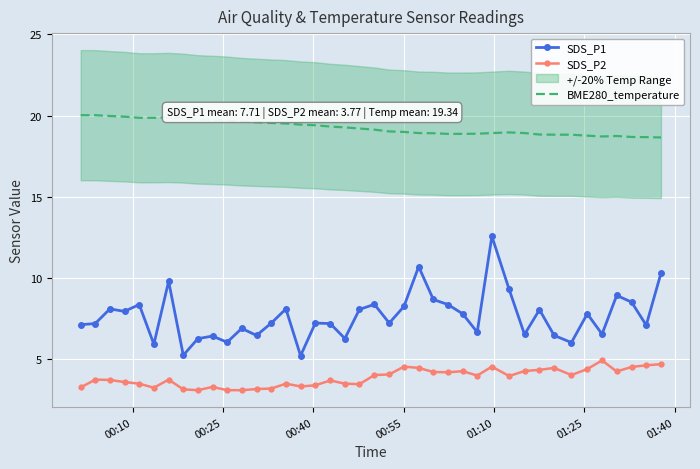

True or false: SDS_P1 and SDS_P2 intersect in this chart.

False